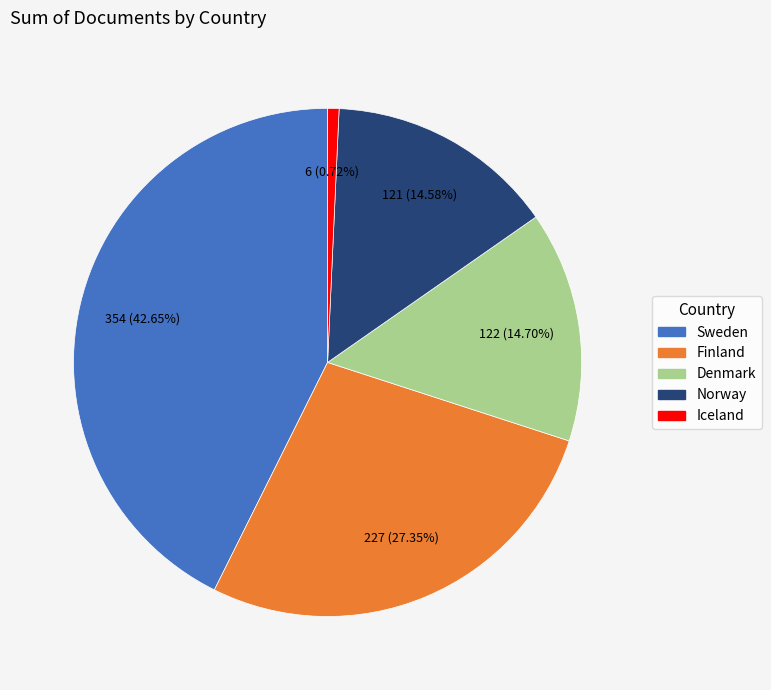

What percentage is the Iceland slice, to the nearest percent?

1%